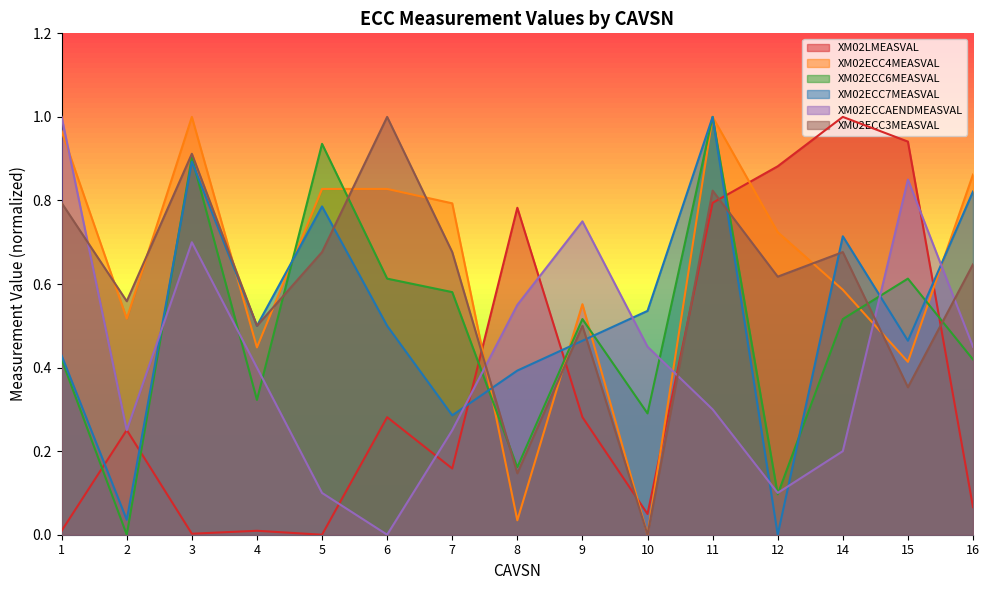

True or false: XM02ECC7MEASVAL and XM02ECC4MEASVAL intersect in this chart.

True